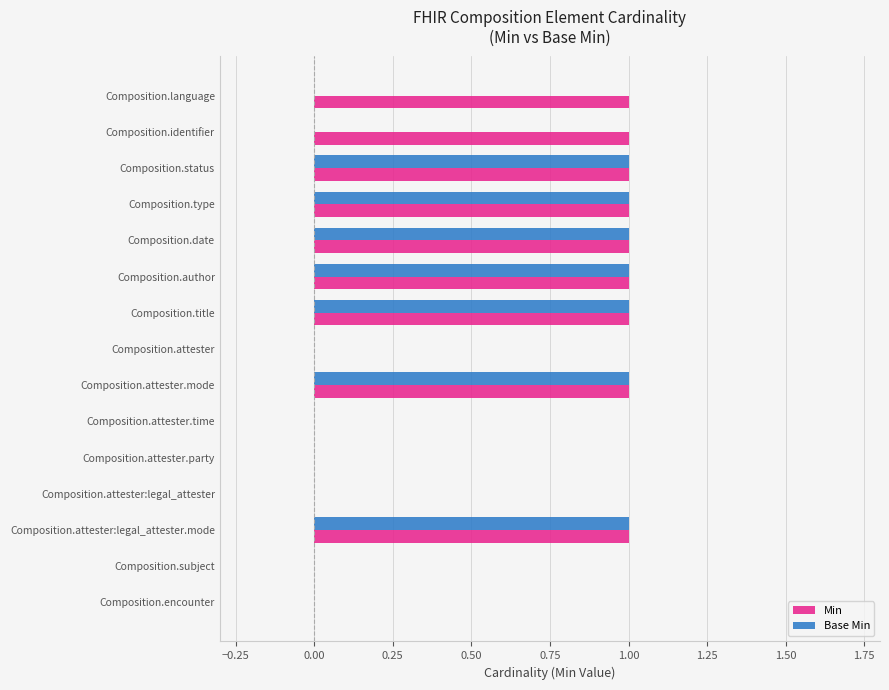

Is the value of Base Min at Composition.attester:legal_attester greater than the value of Min at Composition.type?

No